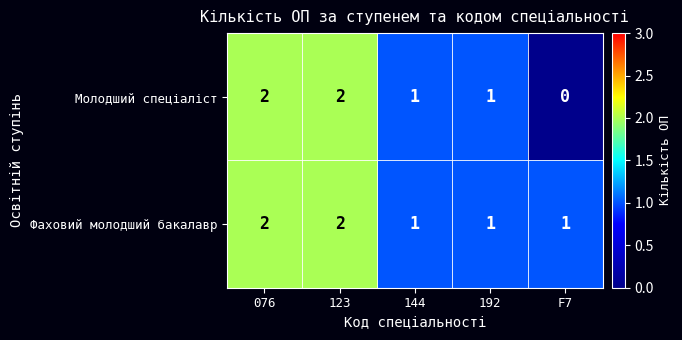

True or false: Молодший спеціаліст has a value of 2 at 076.

True